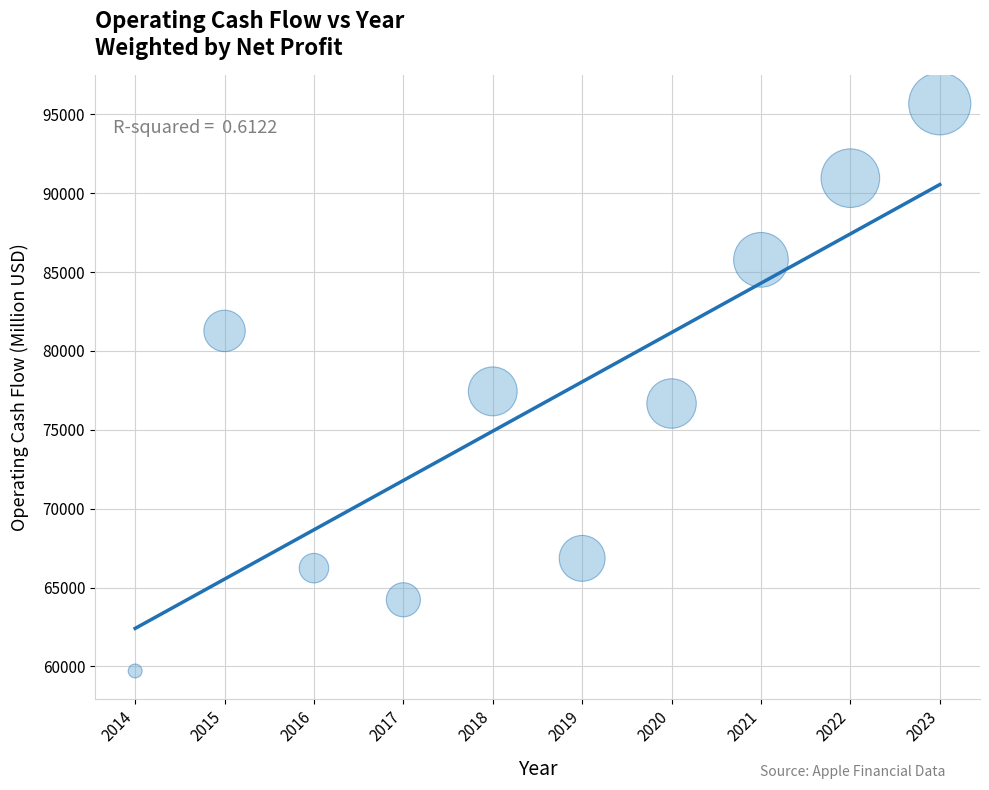

What is the range of X values (max minus min)?

9.0